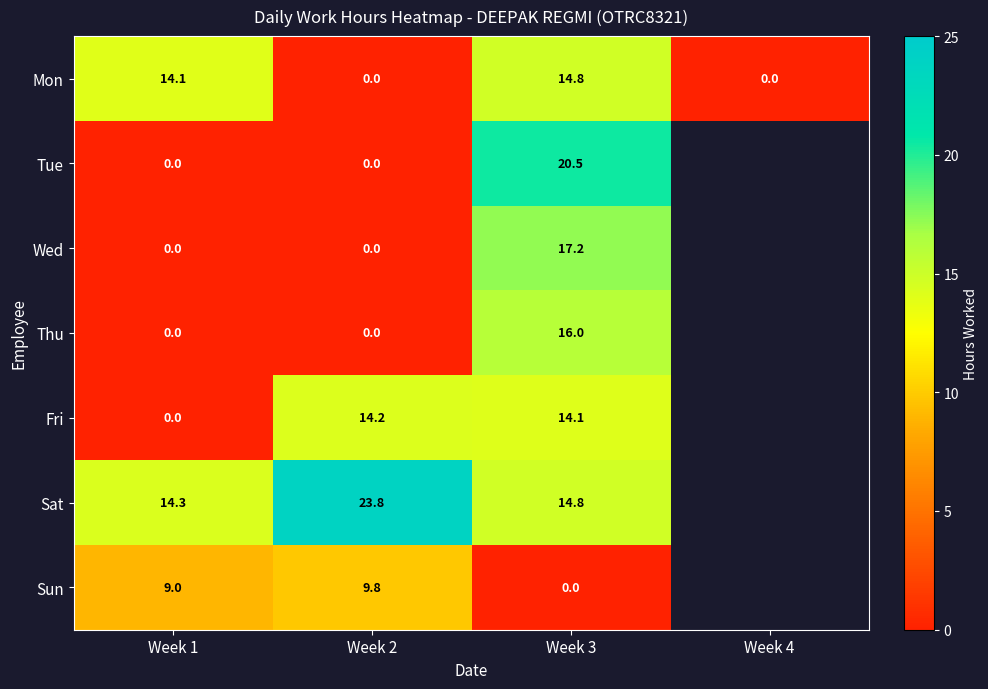

Between Week 4 and Week 2, which is larger?

Week 4